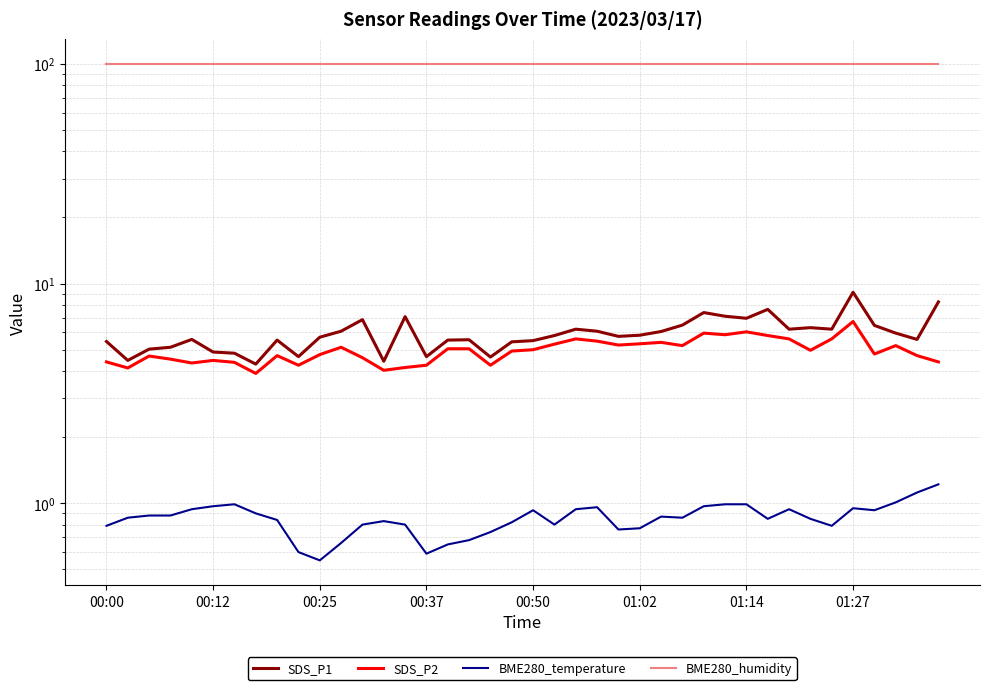

Where is BME280_humidity nearest to the value 100?

00:00